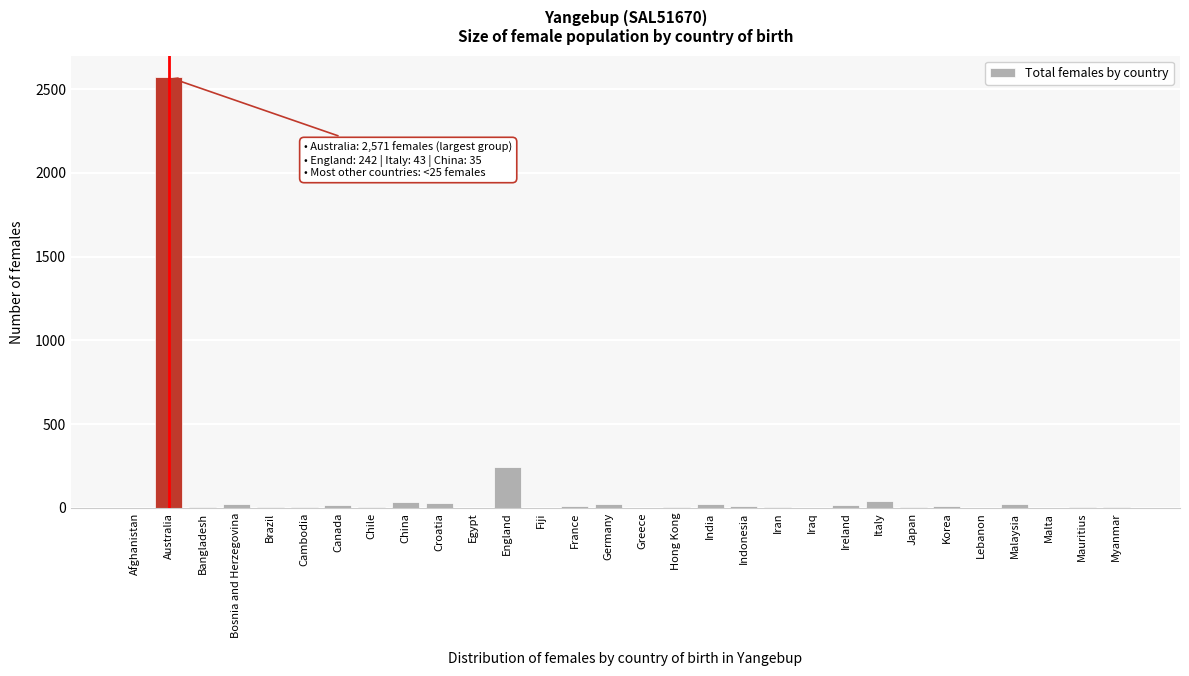

At which label is the value closest to 1285?

England